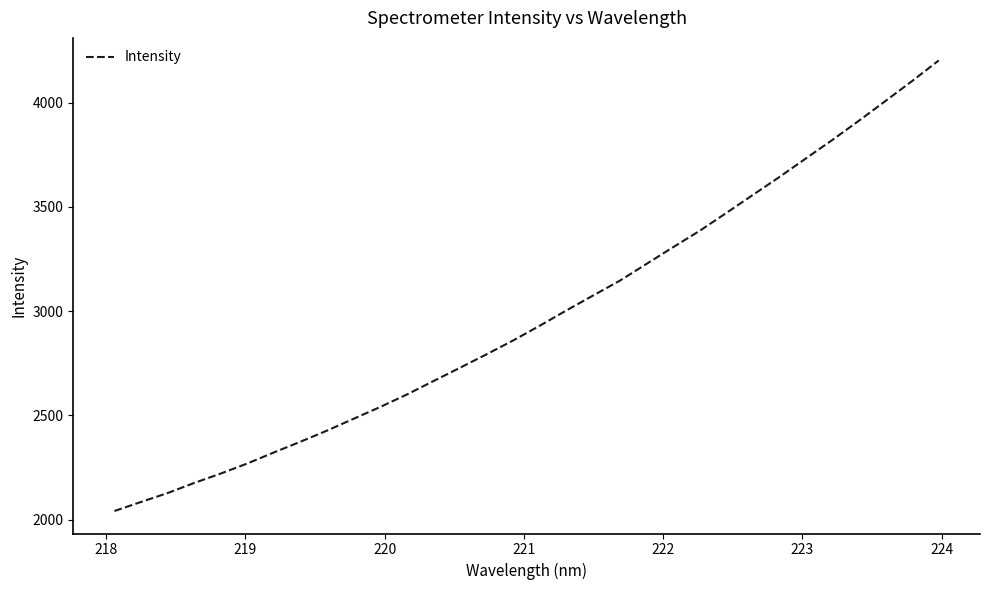

What is the minimum value shown in the chart?

2041.5